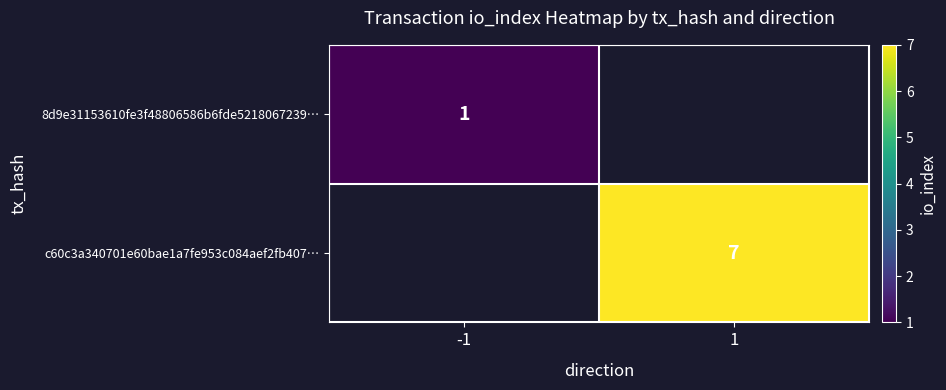

At which category does the chart reach its minimum across all series?

-1